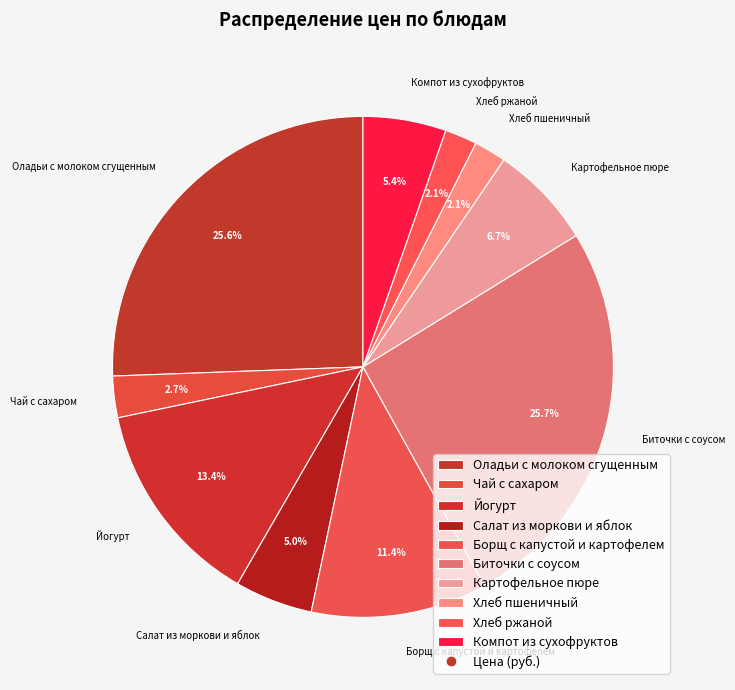

Does Борщ с капустой и картофелем represent more than half of the total?

No